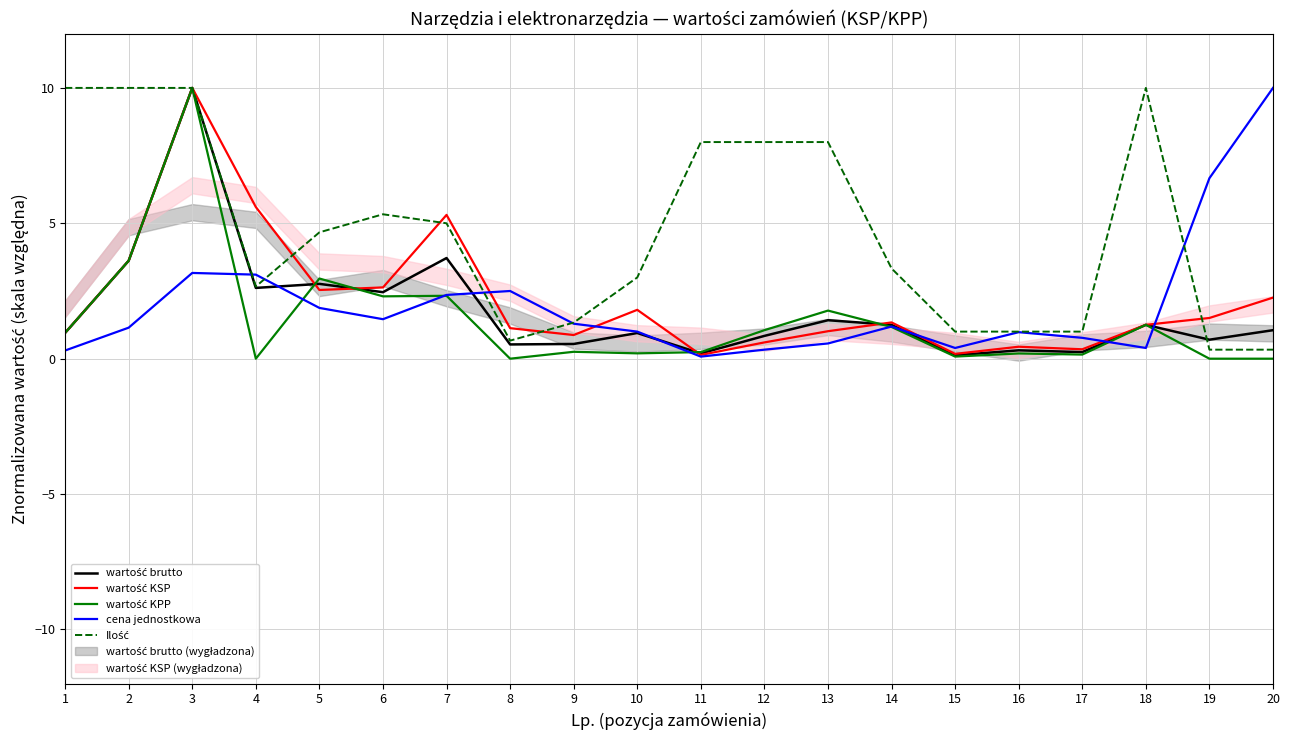

True or false: cena jednostkowa and Ilość intersect in this chart.

True